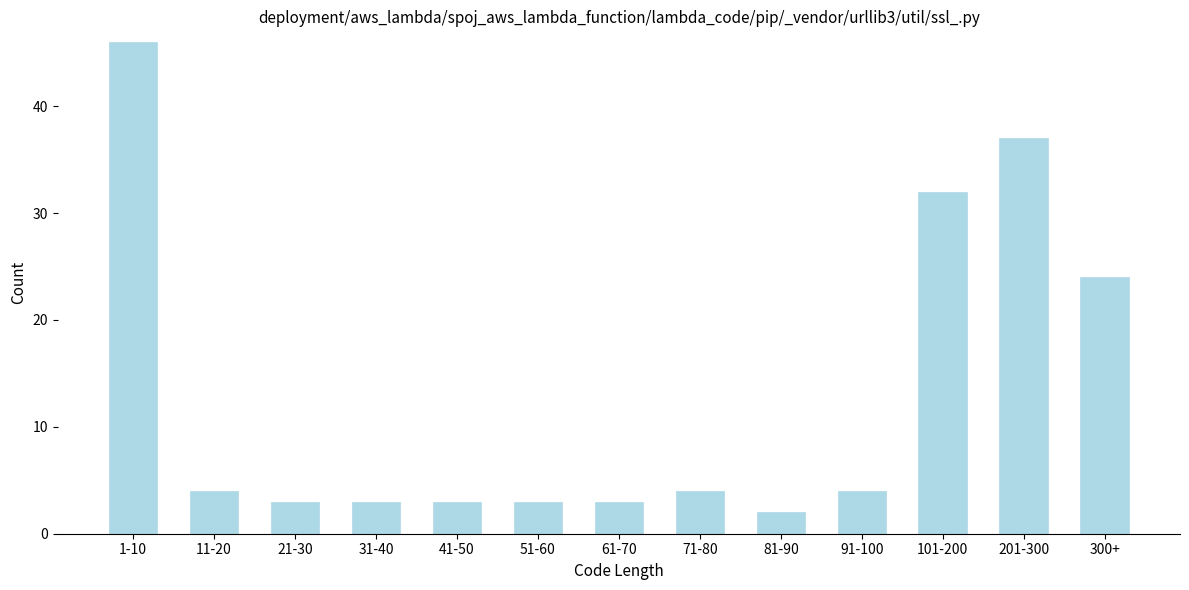

Reading left to right, extract all data points from this chart.

46	4	3	3	3	3	3	4	2	4	32	37	24